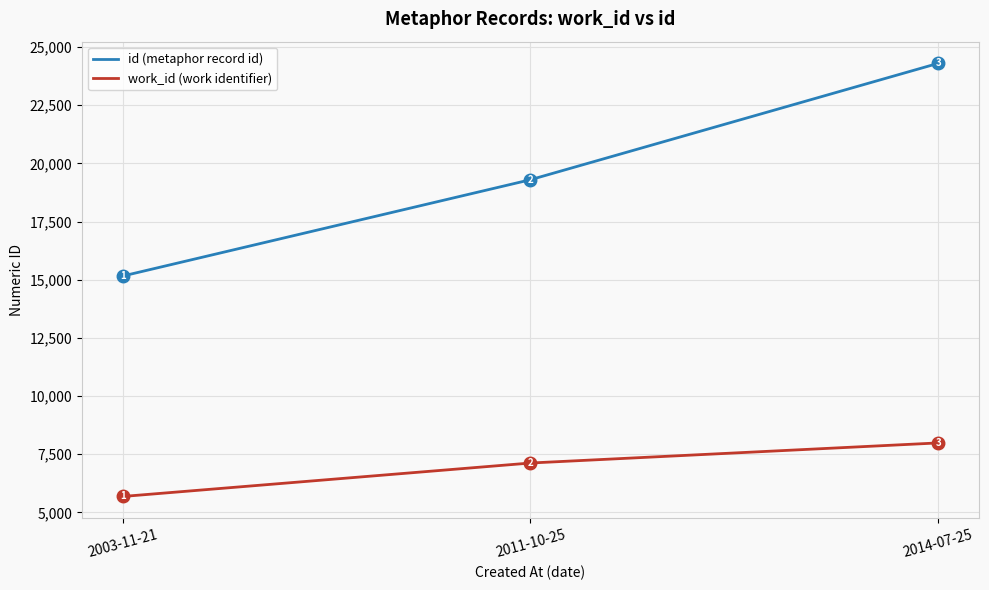

What is the total value across all series at 2014-07-25?

32284